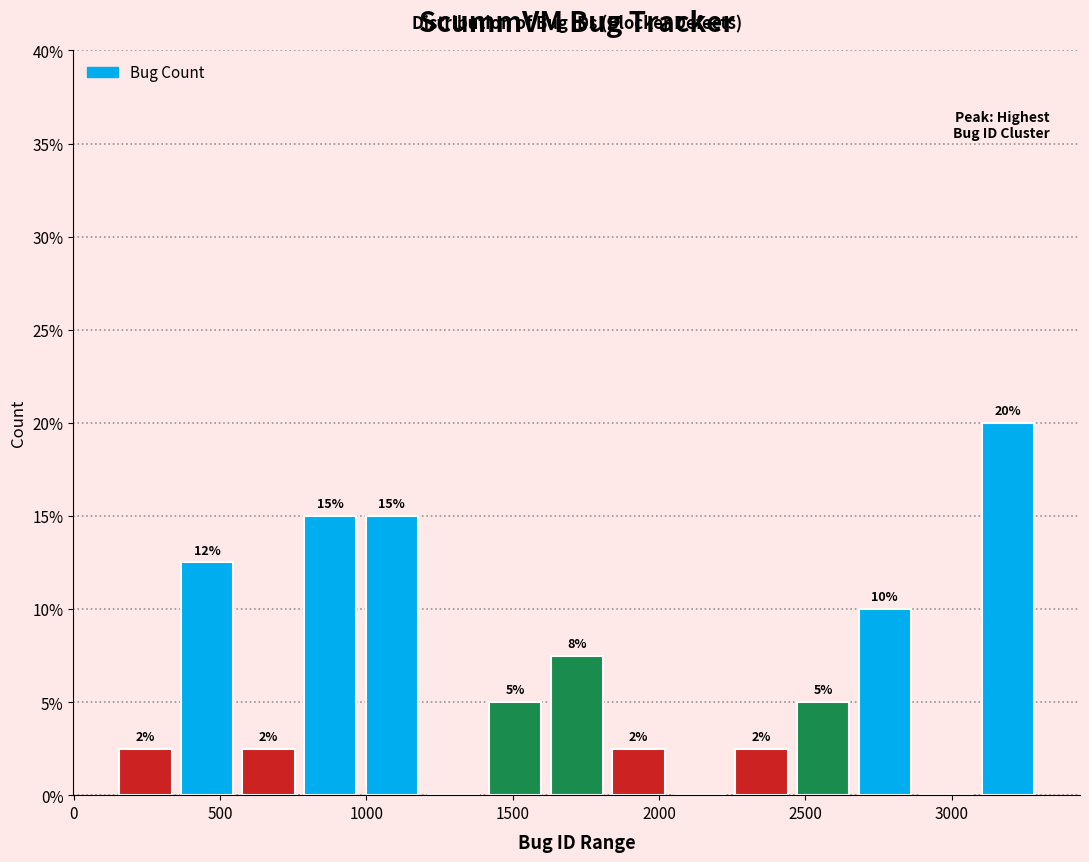

Which range on the x-axis has the tallest bar?

3100 to 3300